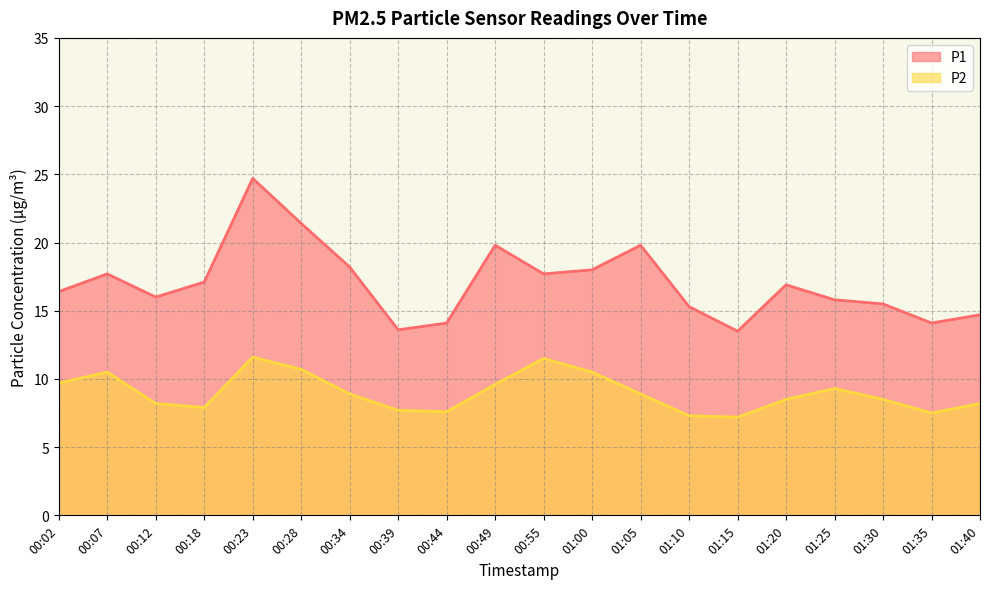

What value does the P2 series have at 01:10?

7.3